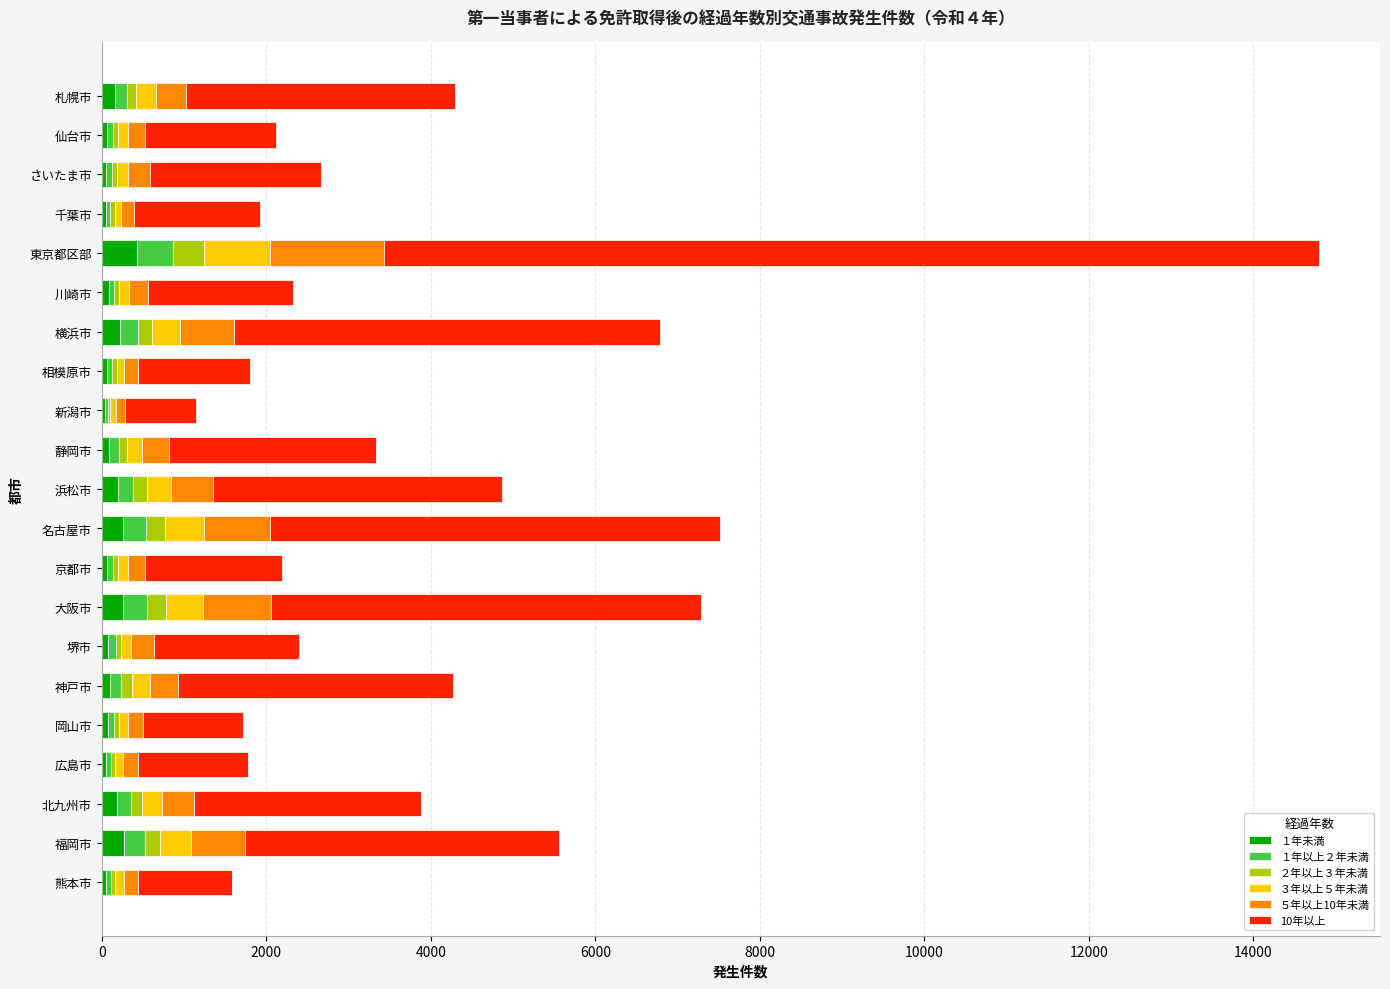

At which category is the sum across all series the highest?

東京都区部